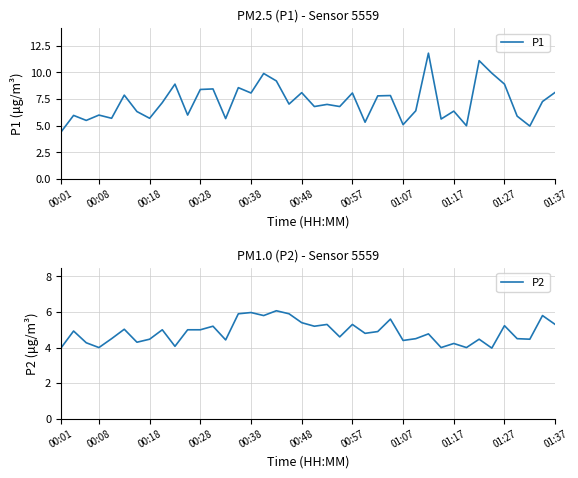

What is the minimum value for P1?

4.4